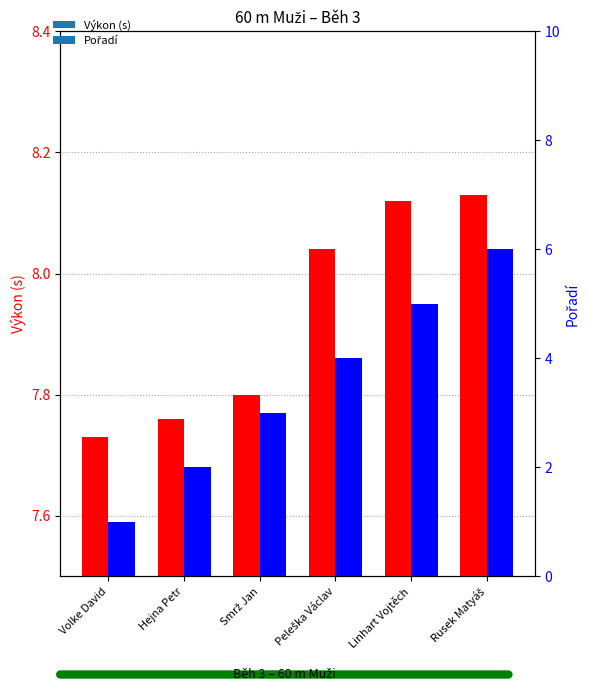

Which category has the highest value in the Pořadí series?

Rusek Matyáš